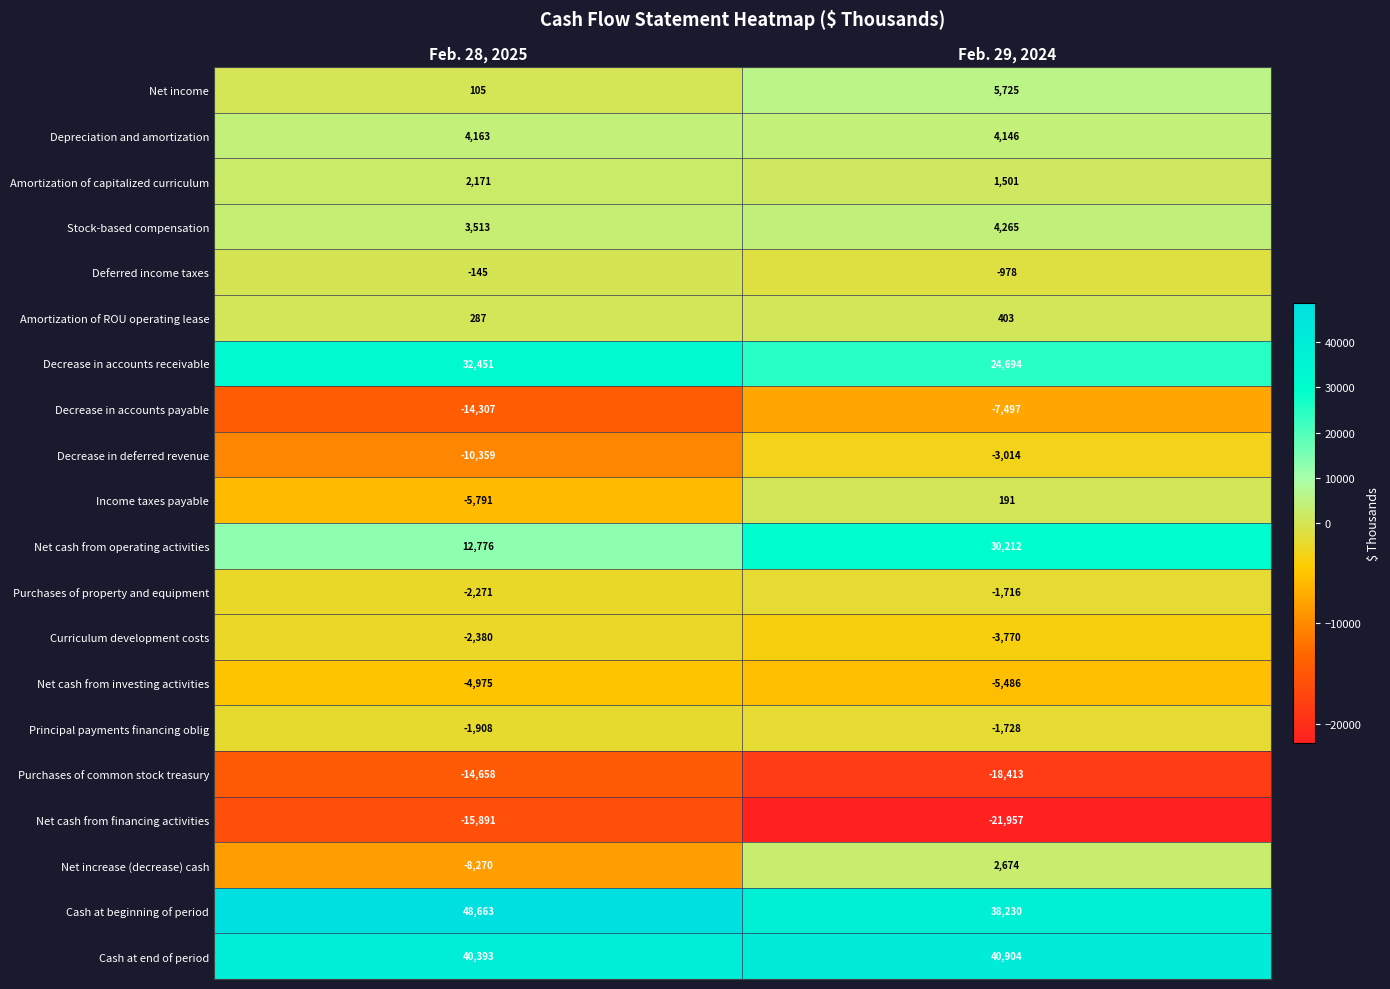

What is the highest value of the Decrease in accounts payable series?

-7497